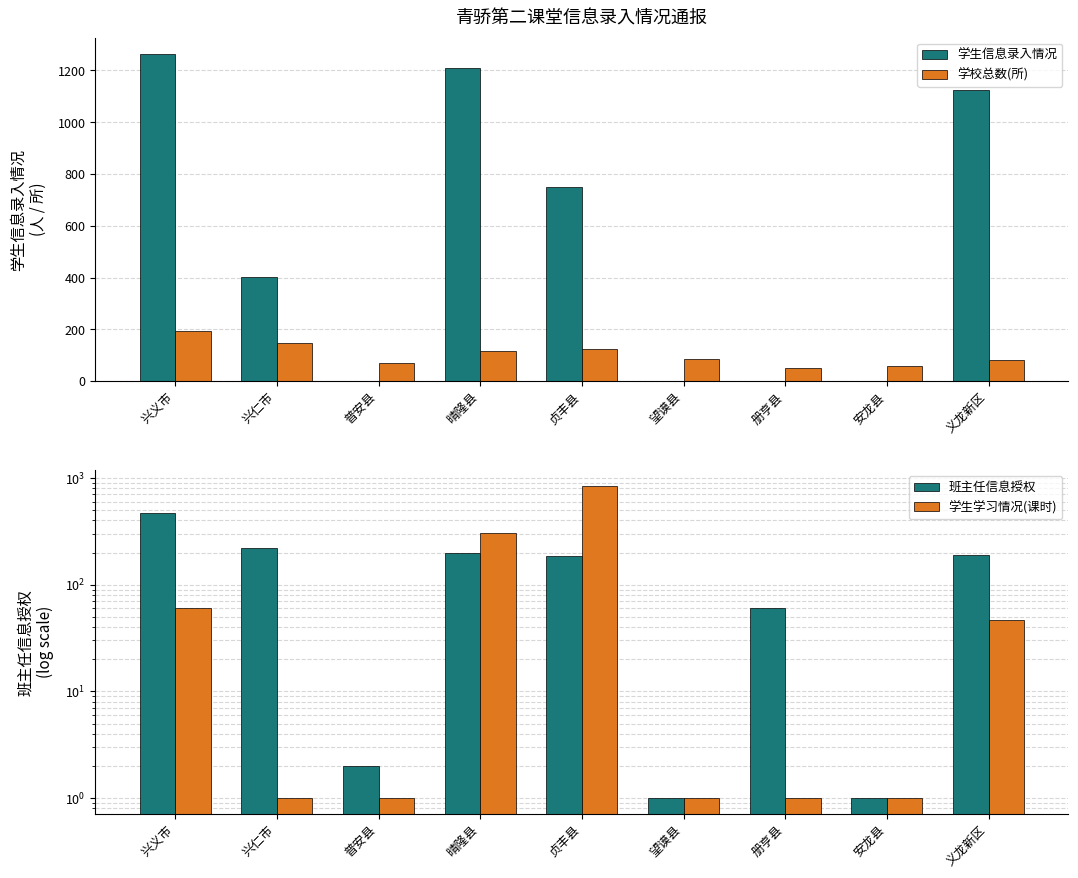

Which category has the lowest value in the 学生学习情况(课时) series?

兴仁市